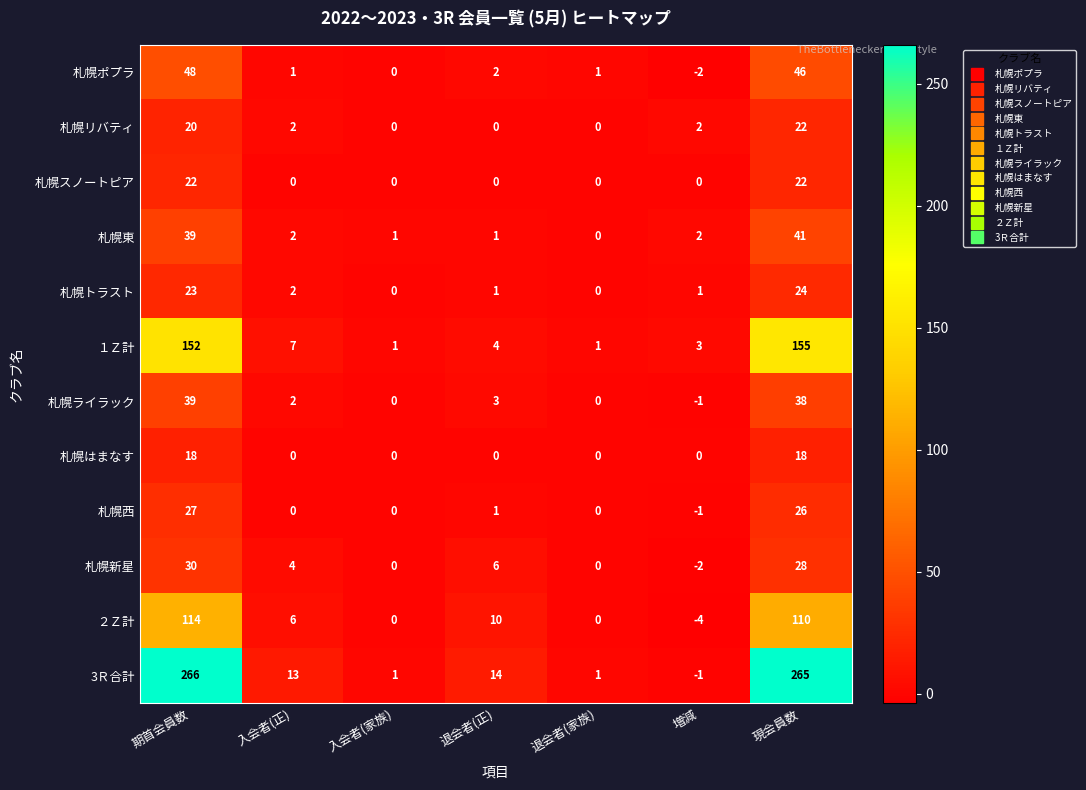

Count the number of categories in the chart.

7